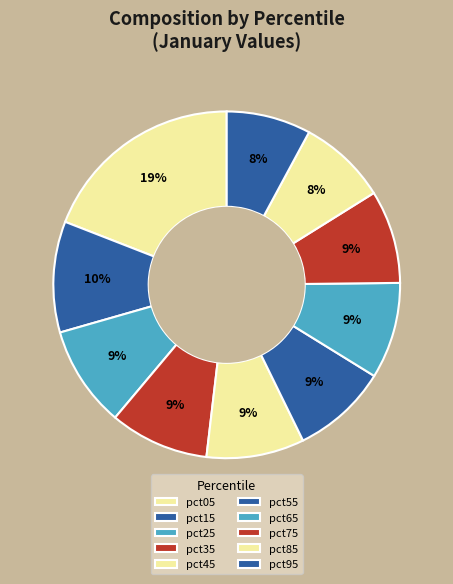

How many slices are in this pie chart?

10